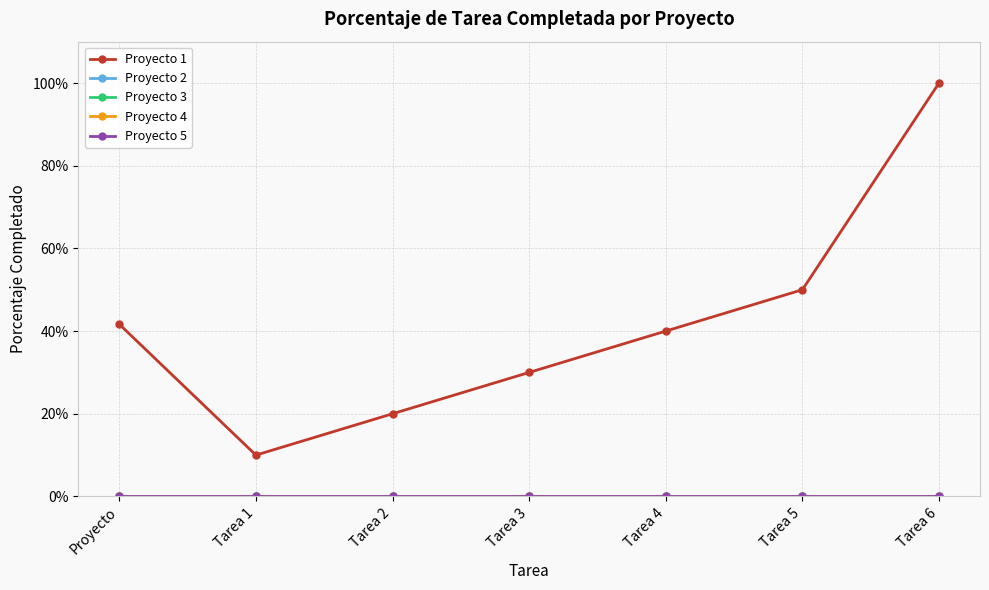

Does the chart display data point markers on the line(s)?

Yes